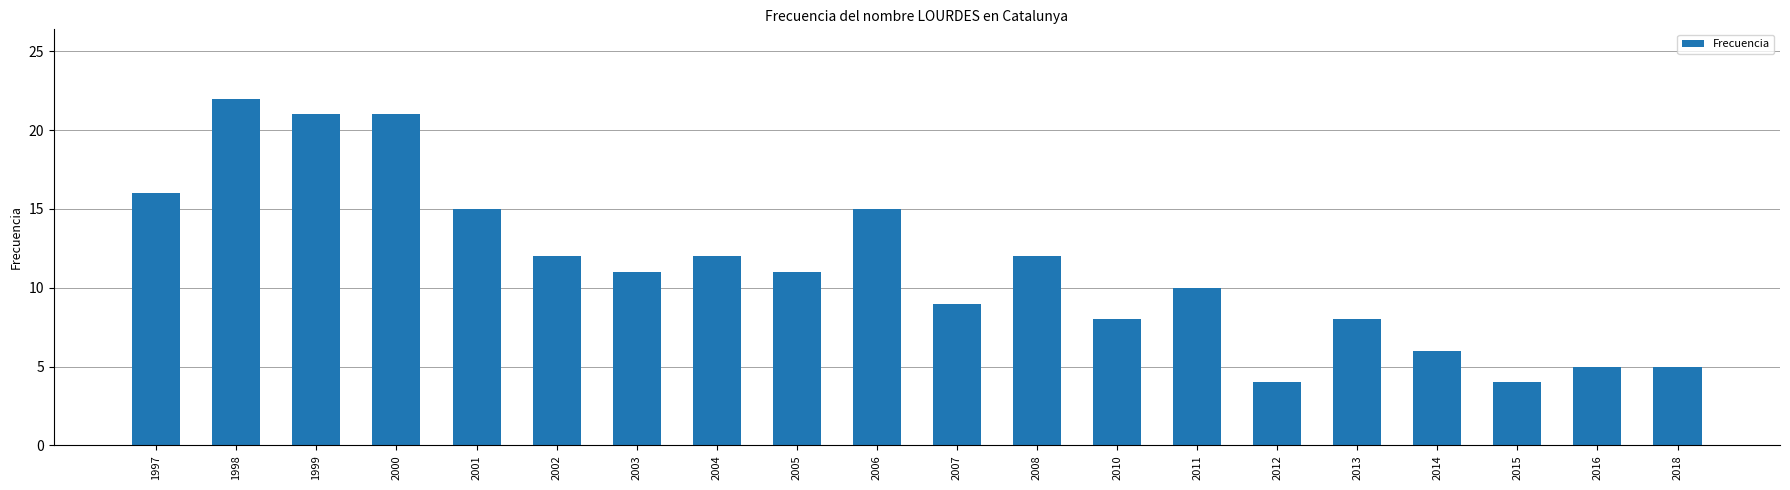

What is the average value?

11